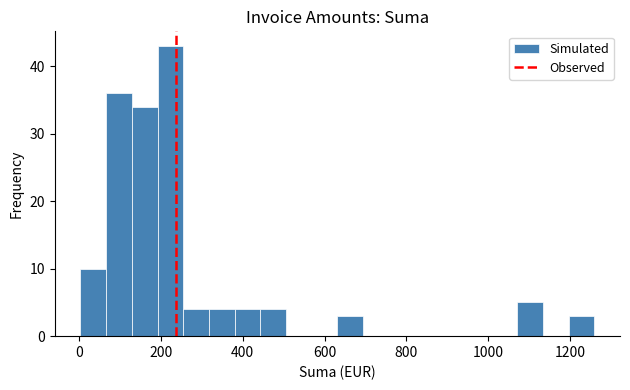

Read against the x-axis, roughly where is the centre of the tallest bar?

220